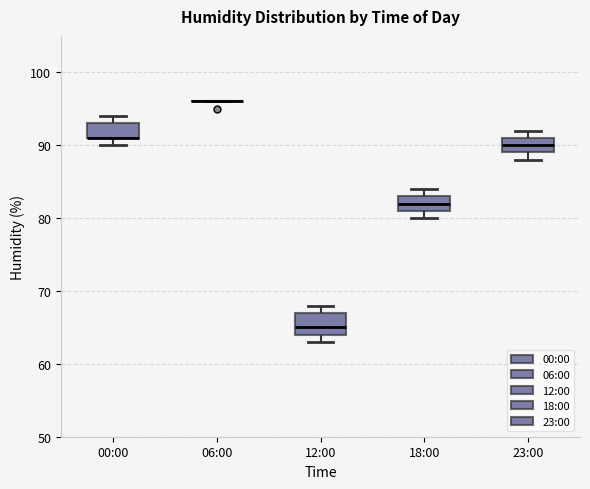

Reading left to right, read every box against the y-axis: the position of its median line, the range the box covers, and the ends of its whiskers. The values are not printed on the chart, so give them approximately, as read against the axis.

00:00: median 91 (drawn on the box's lower edge), box 91 to 93, whiskers 90 to 94
06:00: box collapsed to a line at 96, whiskers 96 to 96
12:00: median 65, box 64 to 67, whiskers 63 to 68
18:00: median 82, box 81 to 83, whiskers 80 to 84
23:00: median 90, box 89 to 91, whiskers 88 to 92